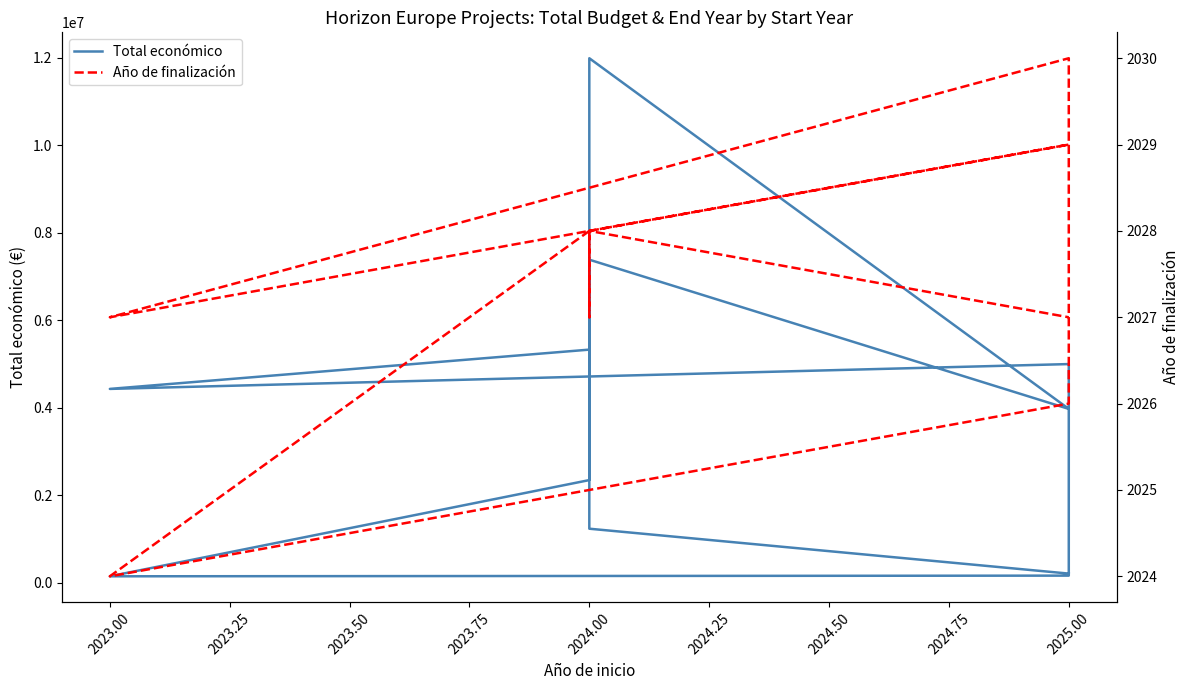

At how many categories does at least one series exceed 9682012?

1